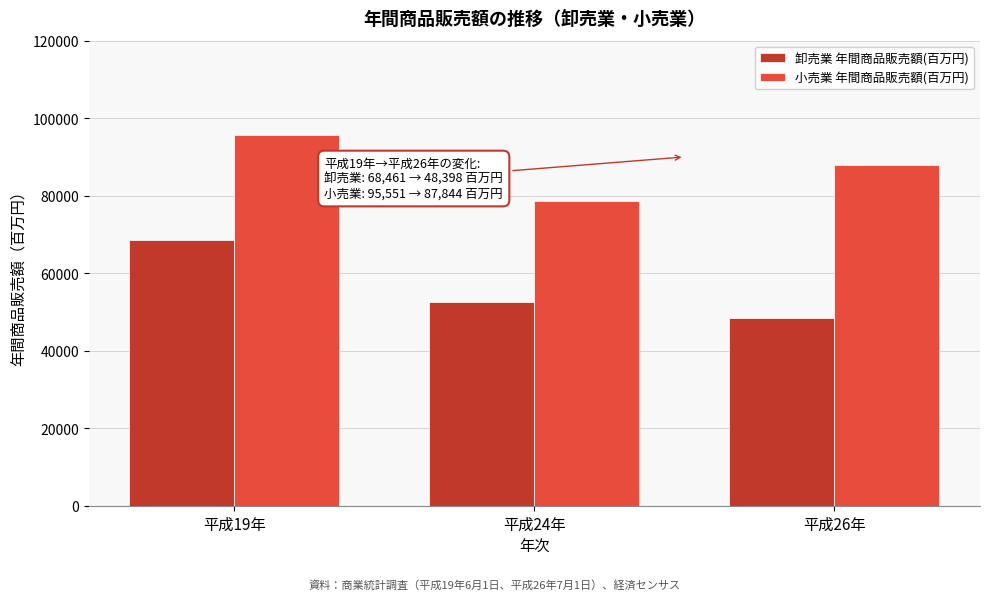

Reading left to right, transcribe all the data shown in this chart.

卸売業 年間商品販売額(百万円): 平成19年=68461	平成24年=52696	平成26年=48398
小売業 年間商品販売額(百万円): 平成19年=95551	平成24年=78506	平成26年=87844